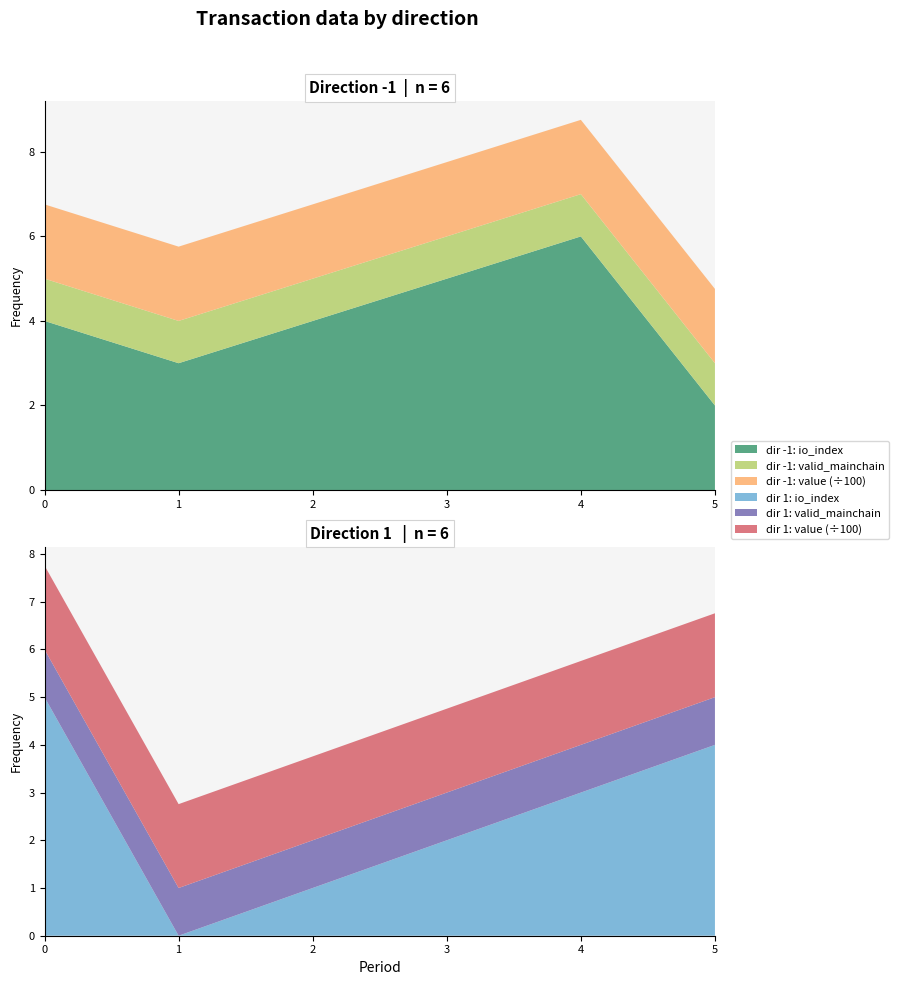

Reading right to left, transcribe all the data shown in this chart.

io_index: 1=4.0	1=3.0	1=2.0	1=1.0	1=0.0	1=5.0	-1=2.0	-1=6.0	-1=5.0	-1=4.0	-1=3.0	-1=4.0
valid_mainchain: 1=1.0	1=1.0	1=1.0	1=1.0	1=1.0	1=1.0	-1=1.0	-1=1.0	-1=1.0	-1=1.0	-1=1.0	-1=1.0
value: 1=175.8	1=175.8	1=175.8	1=175.8	1=175.8	1=175.8	-1=175.8	-1=175.8	-1=175.8	-1=175.8	-1=175.8	-1=175.8